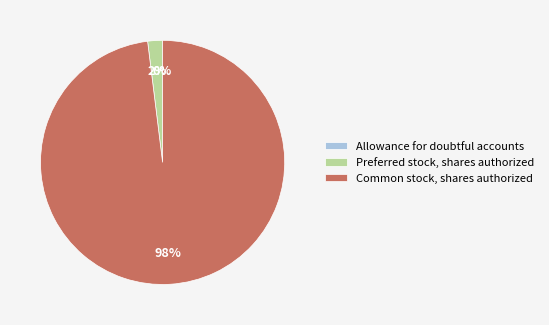

What percentage is the Preferred stock, shares authorized slice, to the nearest percent?

2%